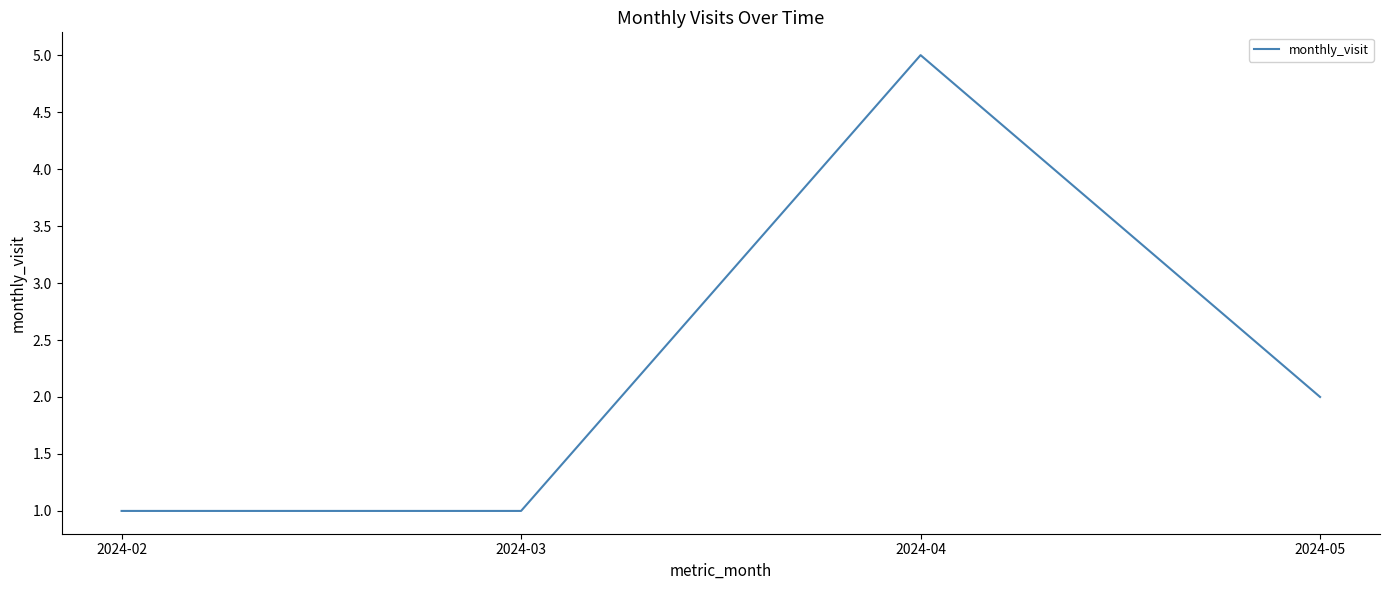

Which label corresponds to the largest value in the chart?

2024-04